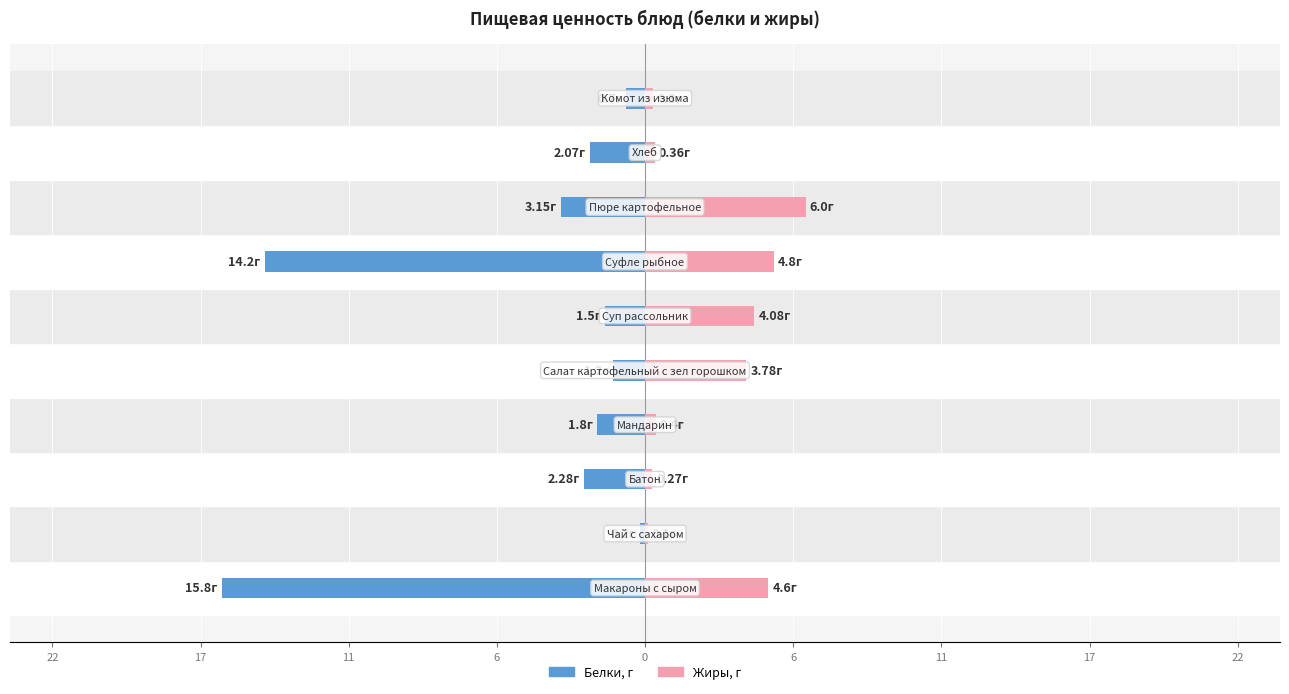

Reading left to right, list all the values displayed in this chart.

Белки: -15.8	-0.2	-2.3	-1.8	-1.2	-1.5	-14.2	-3.1	-2.1	-0.7
Жиры: 4.6	0.1	0.3	0.4	3.8	4.1	4.8	6.0	0.4	0.3